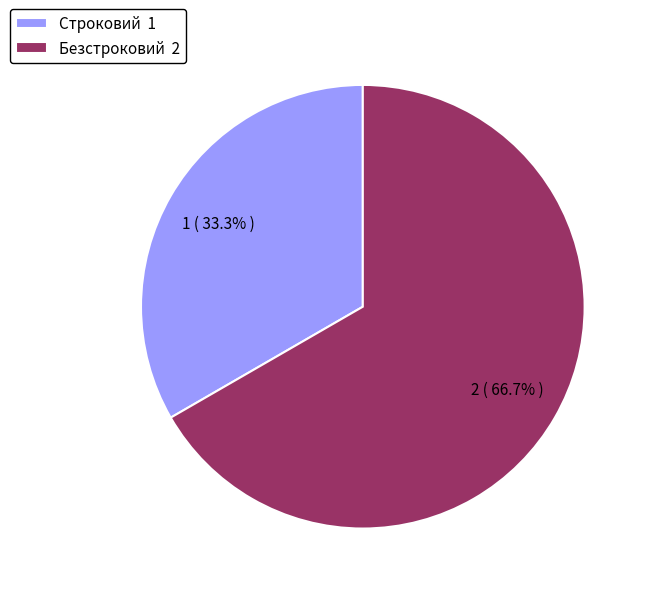

To the nearest percent, what is the difference between the Строковий and Безстроковий slice percentages?

33%